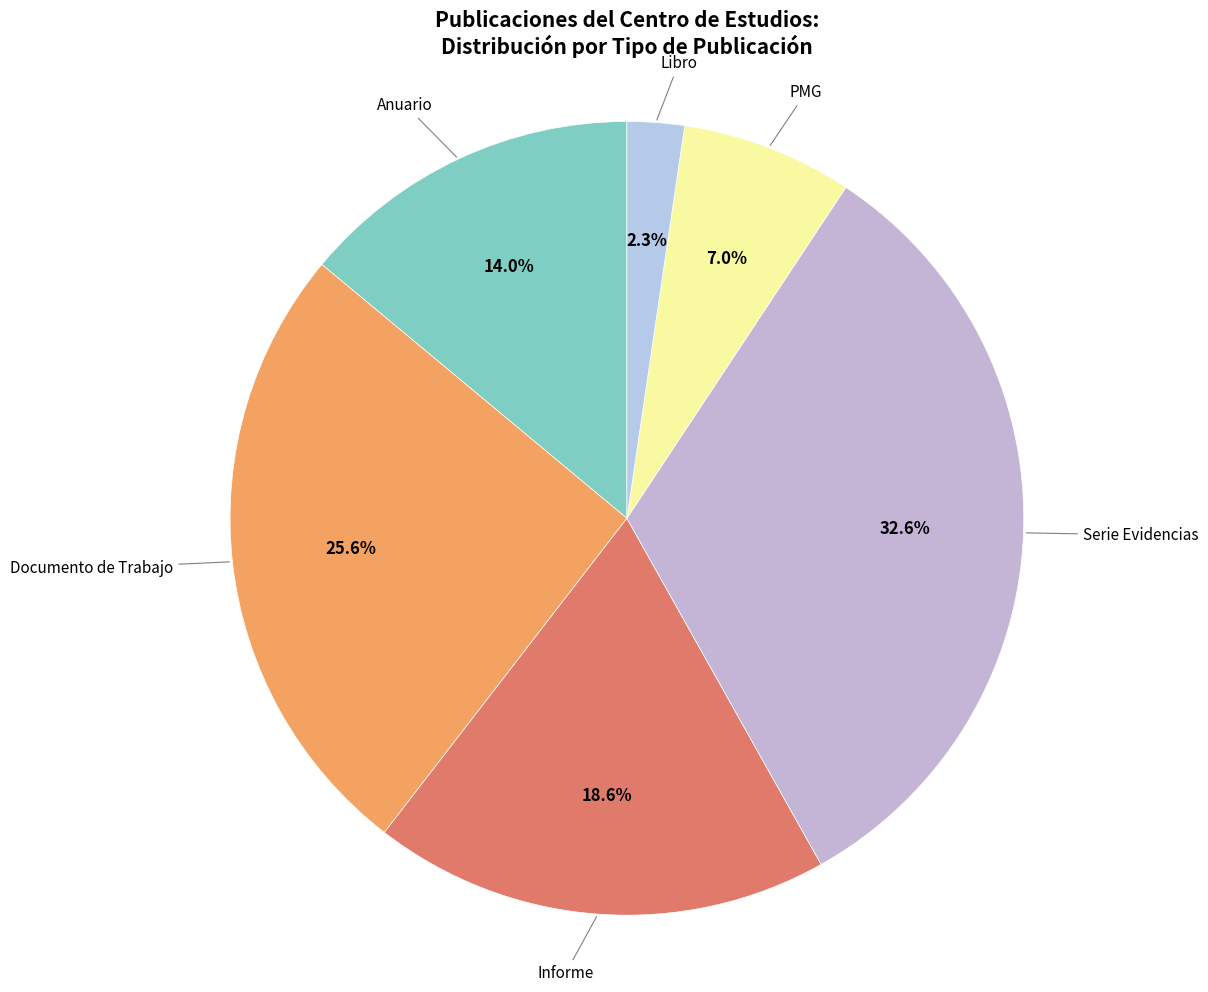

How many slices are in this pie chart?

6